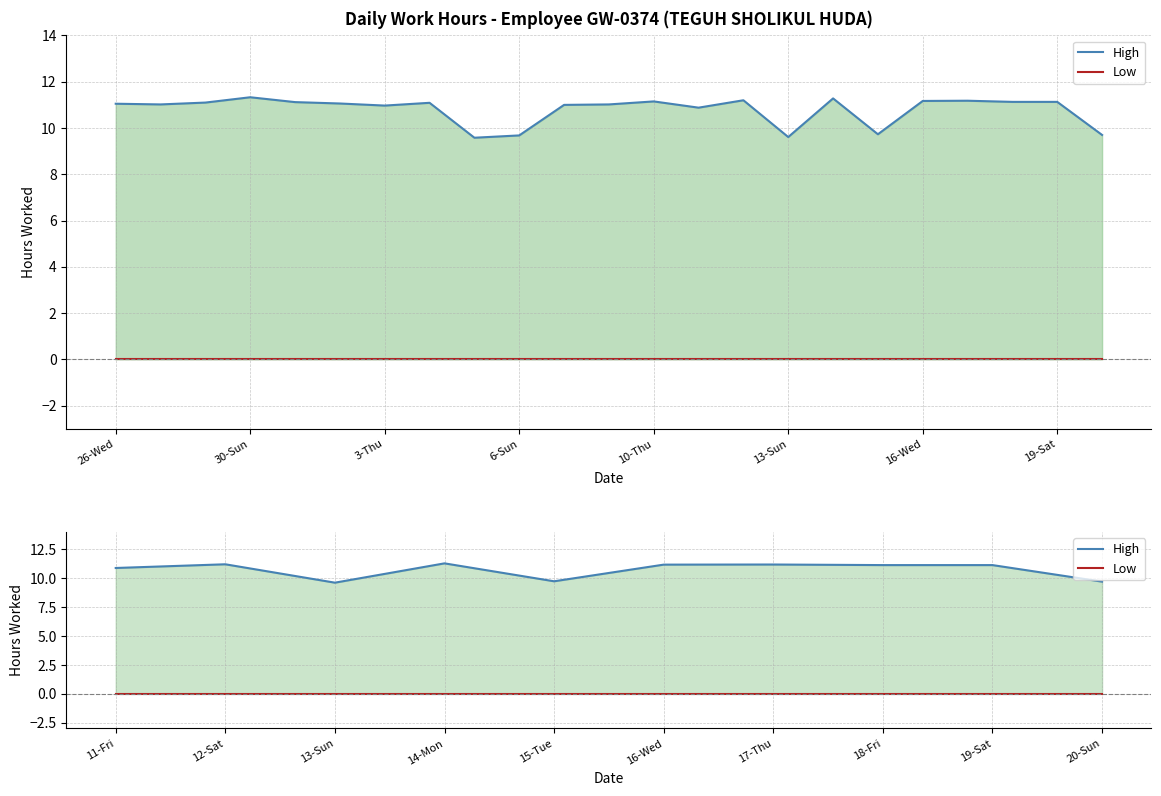

What are all the series names shown in the legend?

High, Low